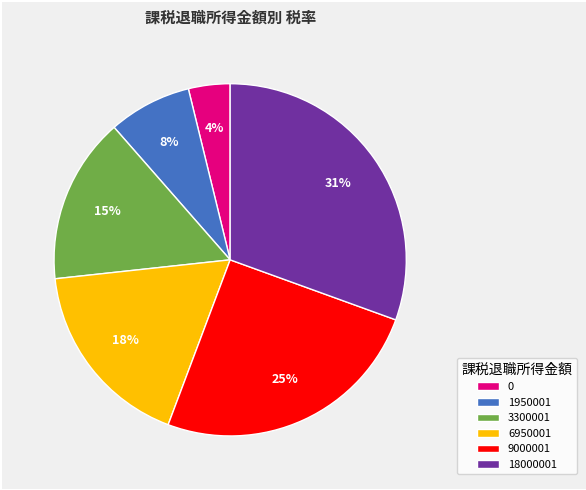

Is it true that 6950001 is 18% of the pie?

True